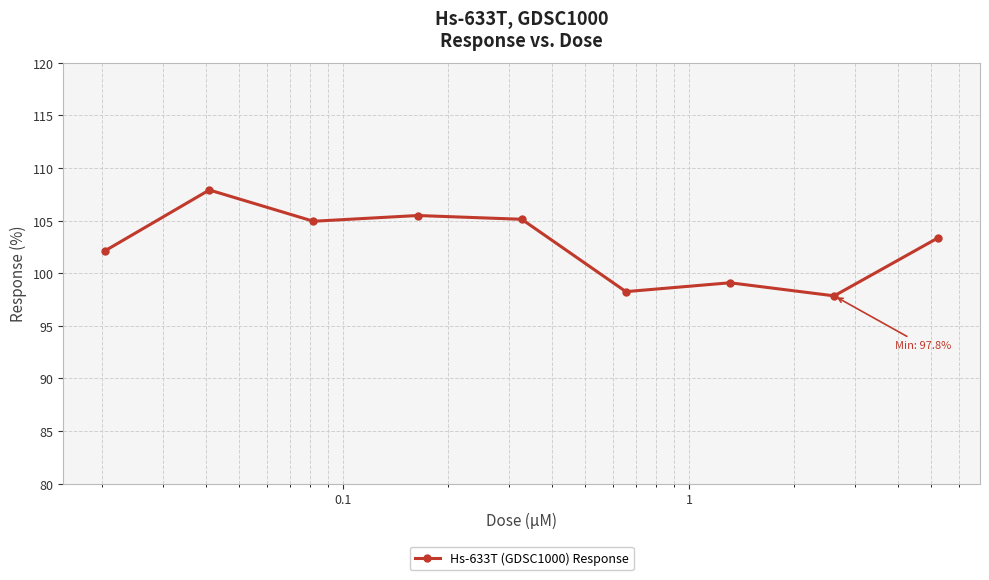

What is the maximum value shown in the chart?

107.9